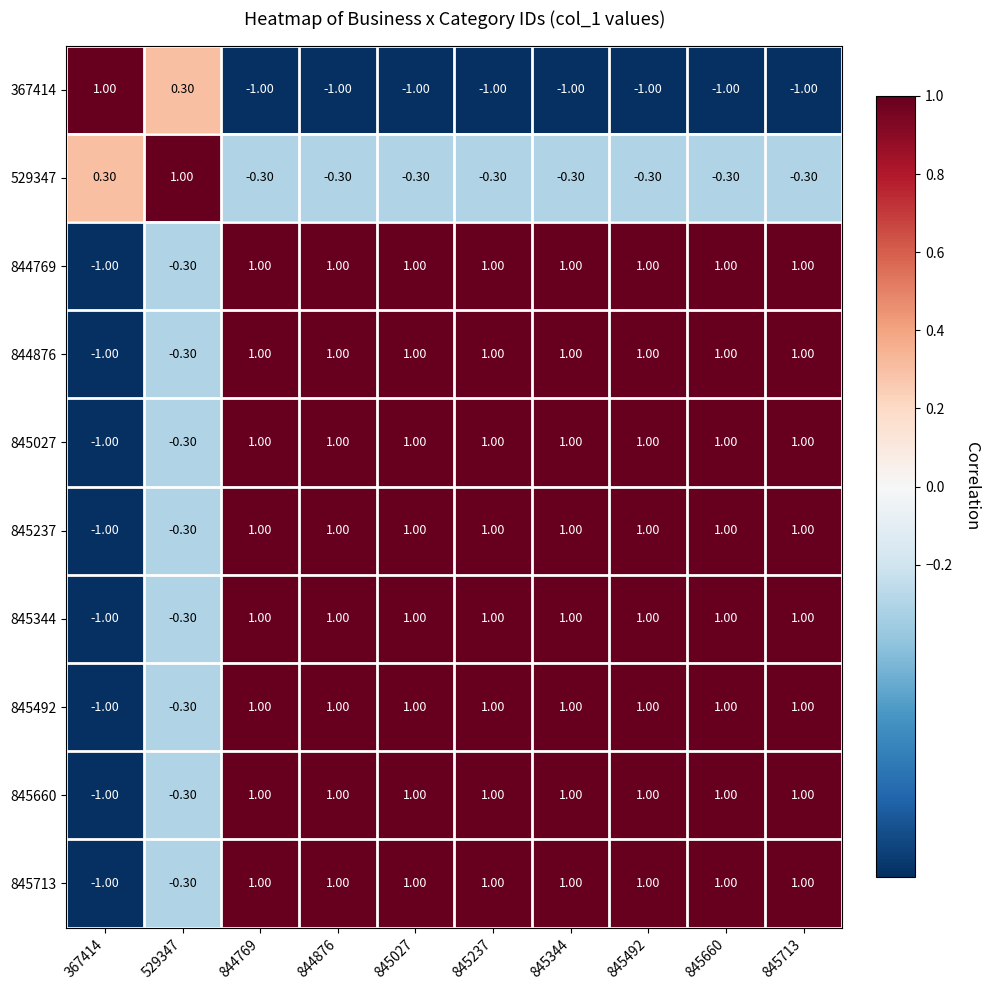

How many values in 845027 are below zero?

2